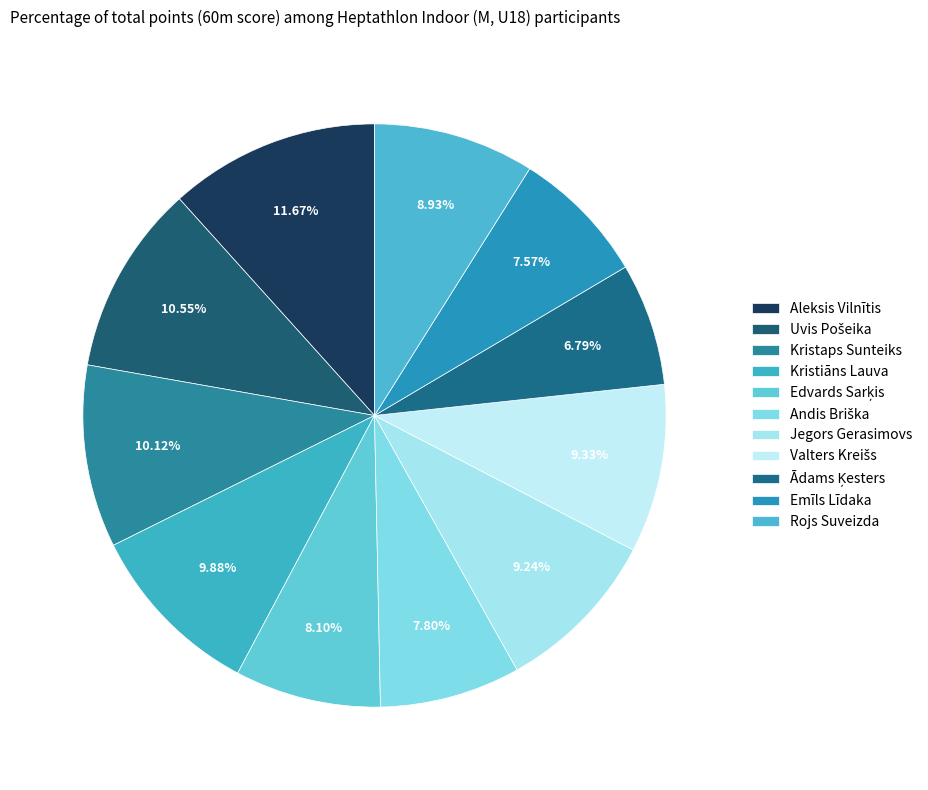

Rank the categories by value from highest to lowest.

Aleksis Vilnītis, Uvis Pošeika, Kristaps Sunteiks, Kristiāns Lauva, Valters Kreišs, Jegors Gerasimovs, Rojs Suveizda, Edvards Sarķis, Andis Briška, Emīls Līdaka, Ādams Ķesters